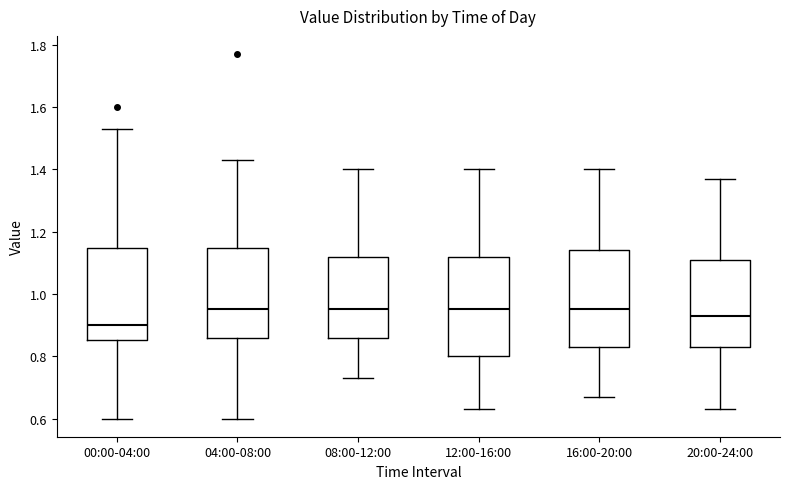

Reading left to right, transcribe this box plot: for each box, give where its median line is, the range the box spans, and where its two whiskers end, as read against the y-axis. The values are not printed on the chart, so give them approximately, as read against the axis.

00:00-04:00: median 0.90, box 0.86 to 1.14, whiskers 0.60 to 1.54
04:00-08:00: median 0.96, box 0.86 to 1.14, whiskers 0.60 to 1.44
08:00-12:00: median 0.96, box 0.86 to 1.12, whiskers 0.74 to 1.40
12:00-16:00: median 0.96, box 0.80 to 1.12, whiskers 0.64 to 1.40
16:00-20:00: median 0.96, box 0.84 to 1.14, whiskers 0.68 to 1.40
20:00-24:00: median 0.94, box 0.84 to 1.10, whiskers 0.64 to 1.38